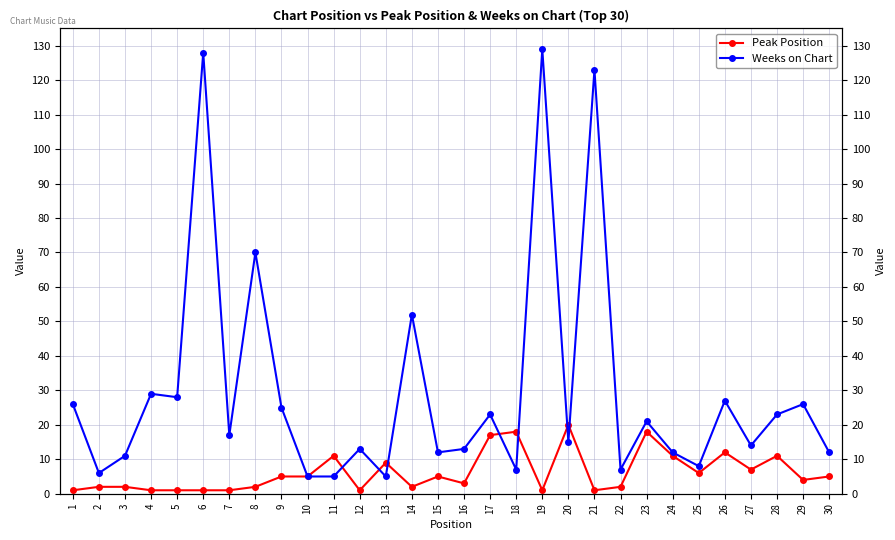

Which series changed the most between 19 and 20?

Weeks on Chart